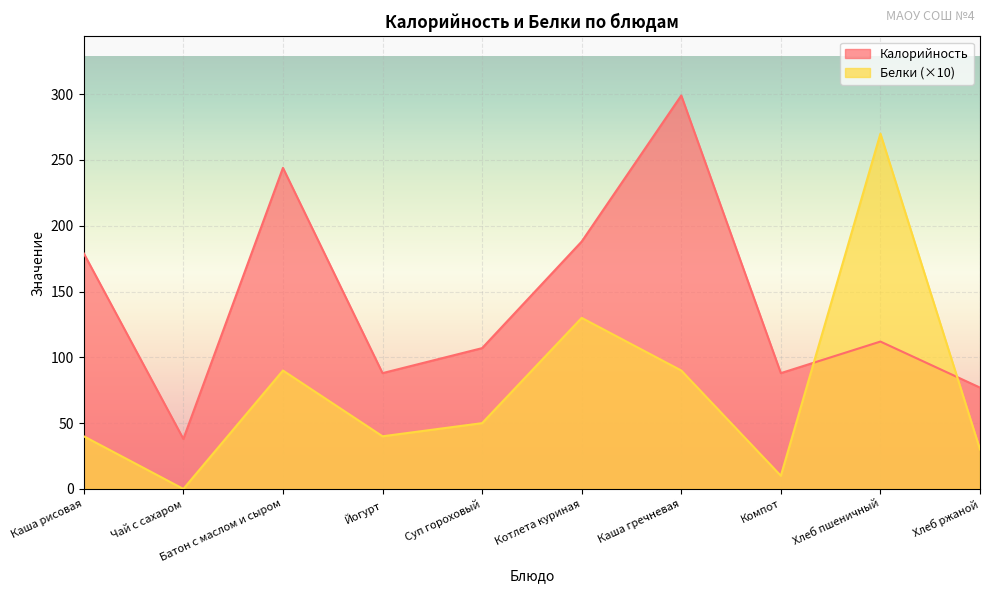

What is the maximum value shown in the chart?

299